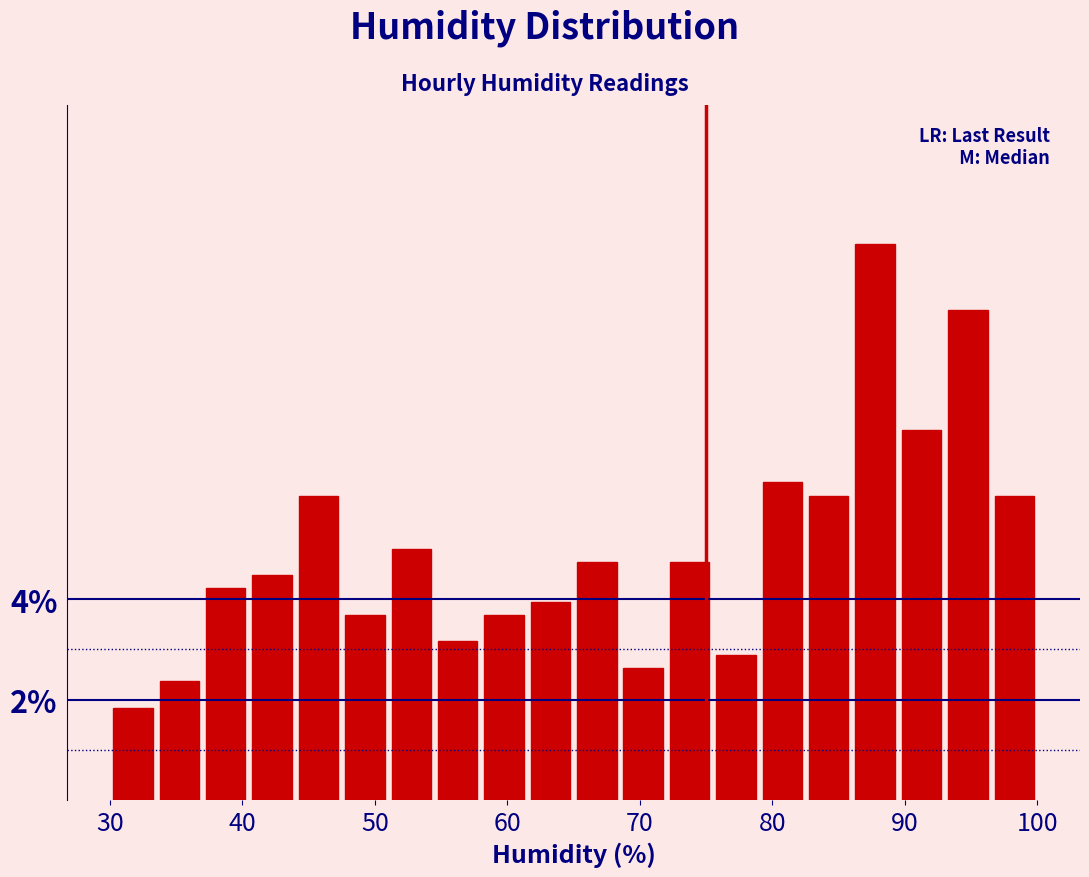

Around what value on the x-axis is the tallest bar? Give the approximate position of its centre, as read against the axis.

88